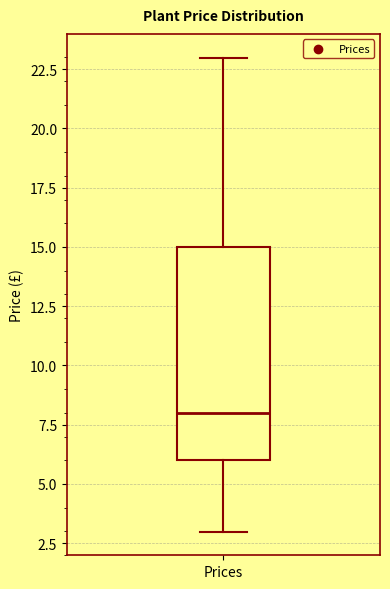

Transcribe this box plot: give where the median line is, the range the box spans, and where the two whiskers end, as read against the y-axis. The values are not printed on the chart, so give them approximately, as read against the axis.

median 8, box 6 to 15, whiskers 3 to 23